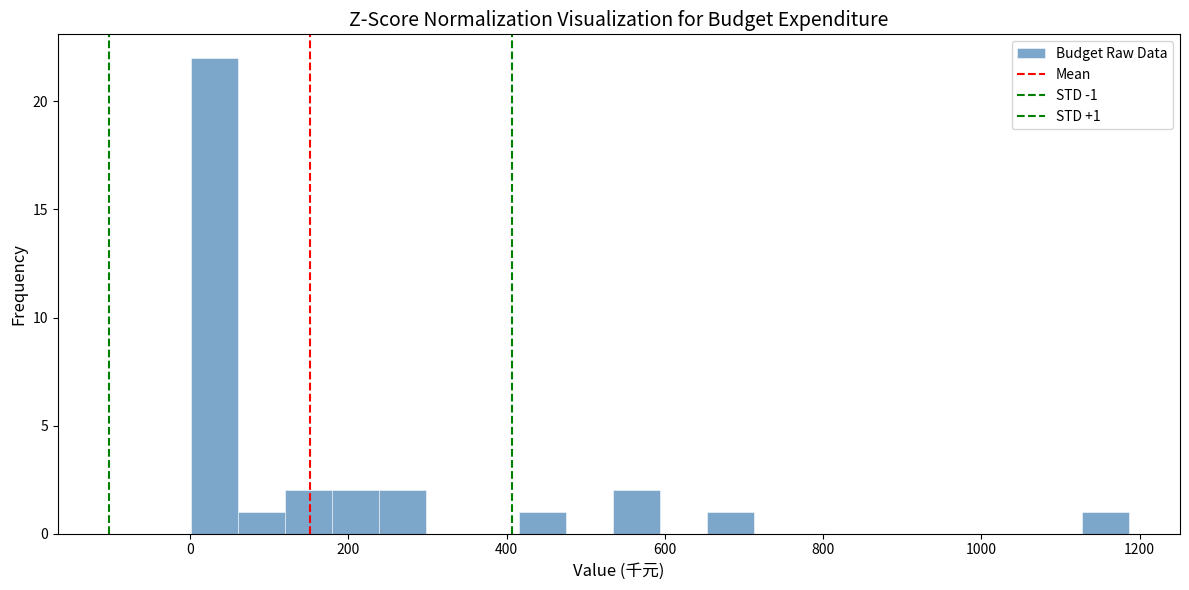

Read against the x-axis, roughly where is the centre of the tallest bar?

40